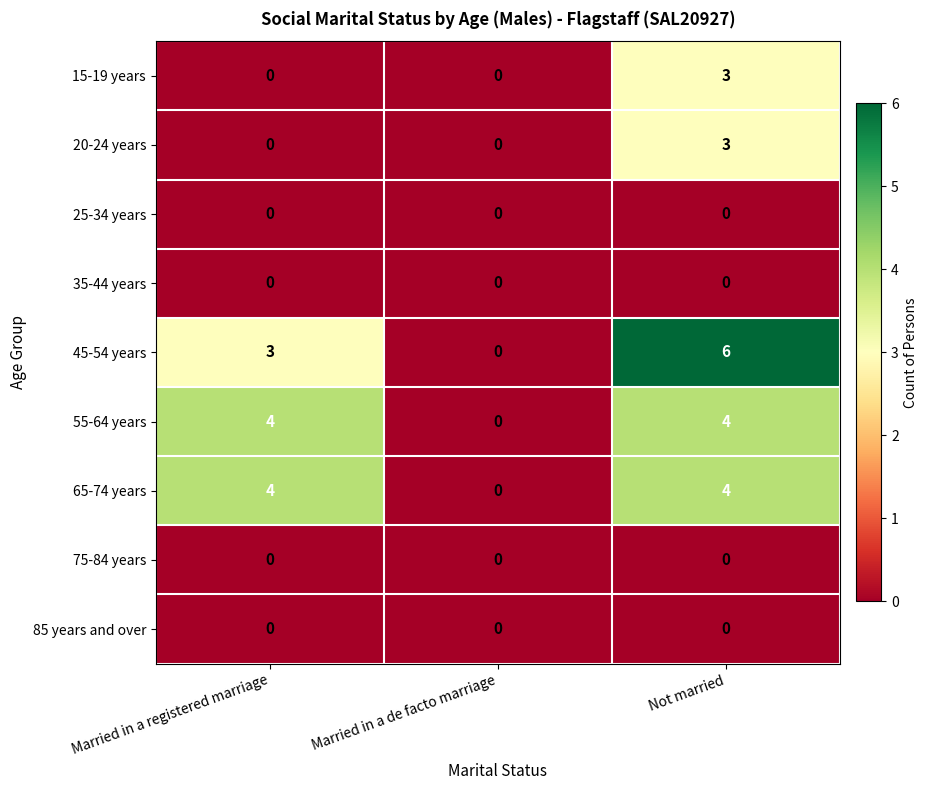

The value of 35-44 years at Married in a registered marriage is 0. True or false?

True